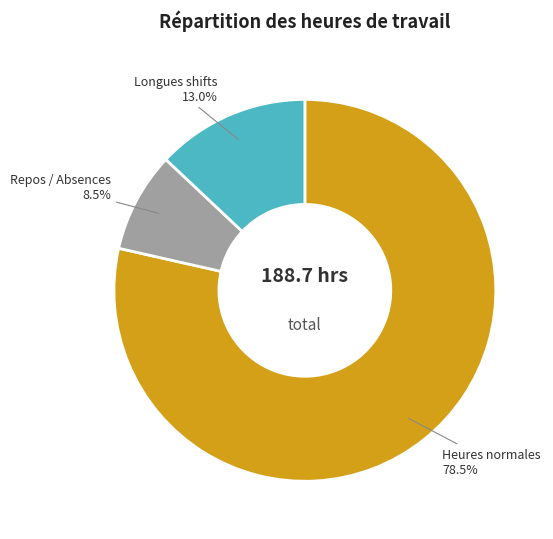

Is there a majority slice in this chart?

Yes